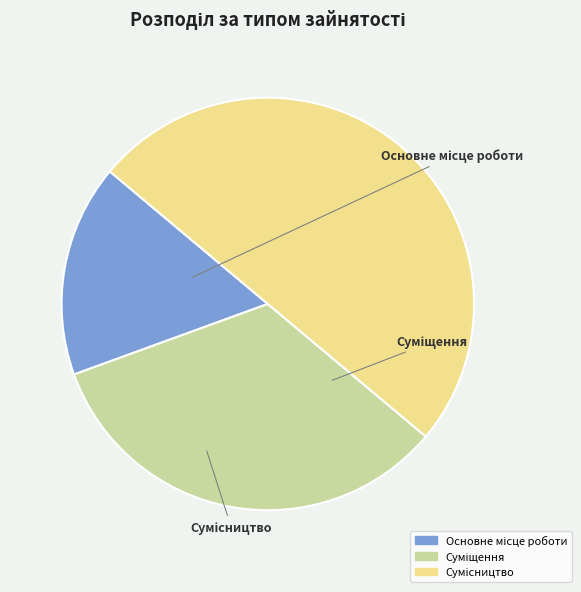

To the nearest percent, what portion does Суміщення represent?

33%